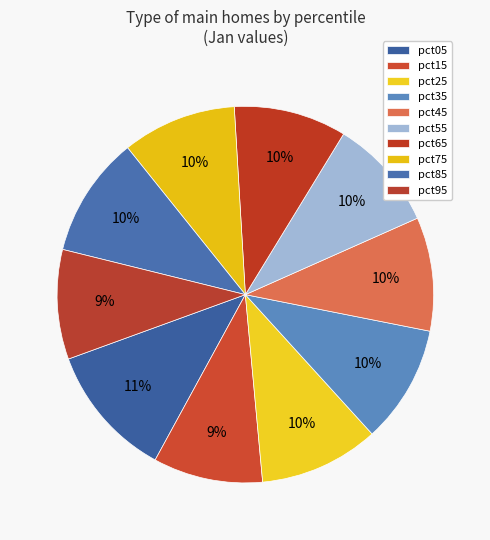

Is there any slice that represents more than half of the pie?

No